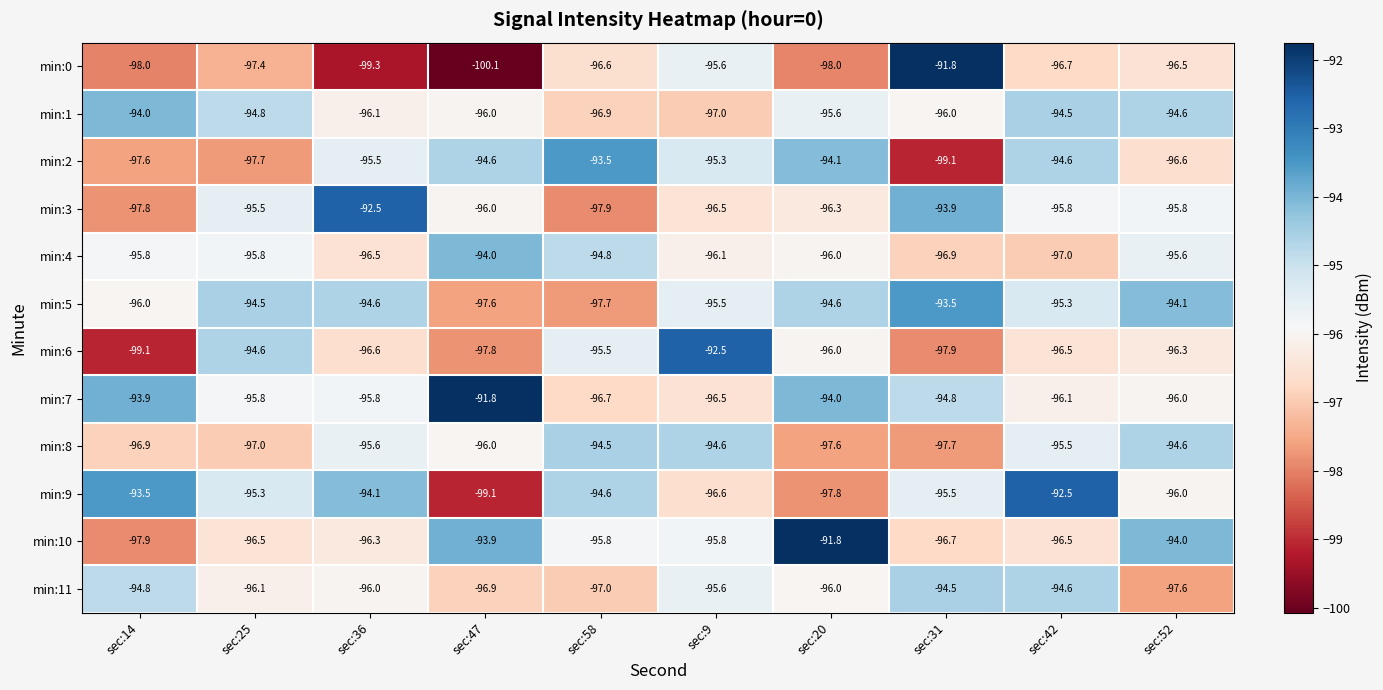

What is the difference between the min:8 values at sec:31 and sec:36?

2.1